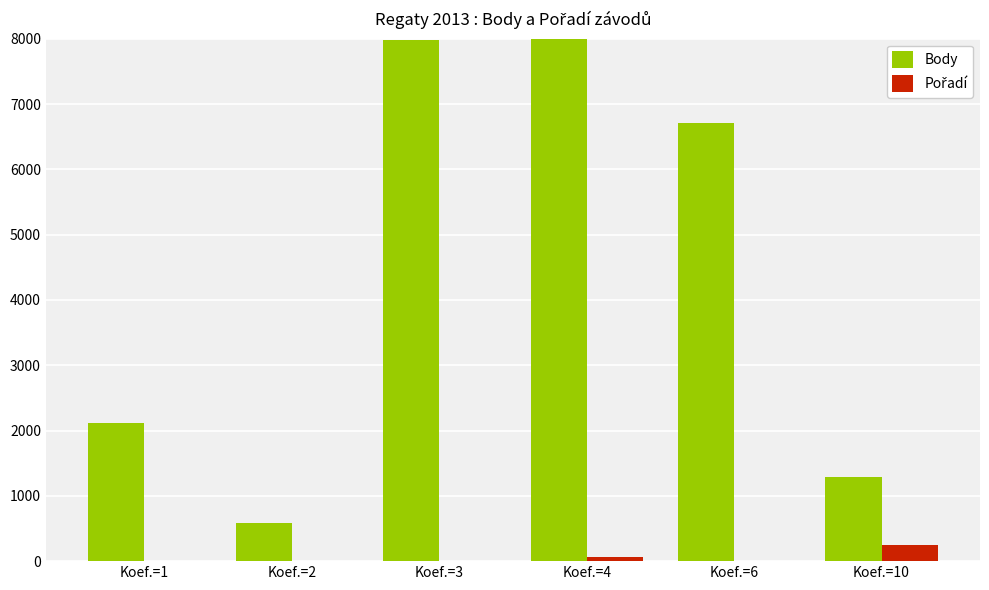

Between Koef.=1 and Koef.=2, which is larger?

Koef.=1